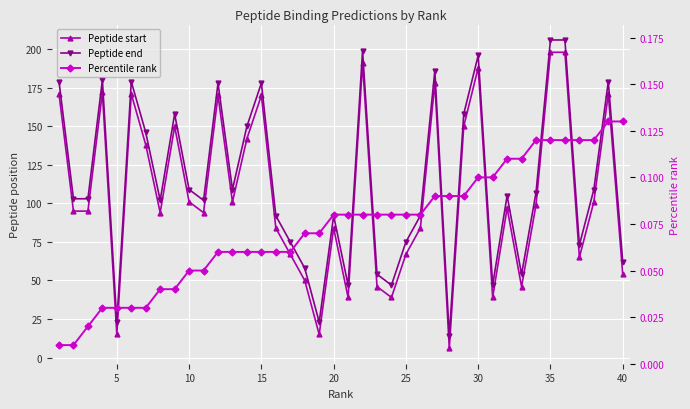

What are all the series names shown in the legend?

Peptide start, Peptide end, Percentile rank